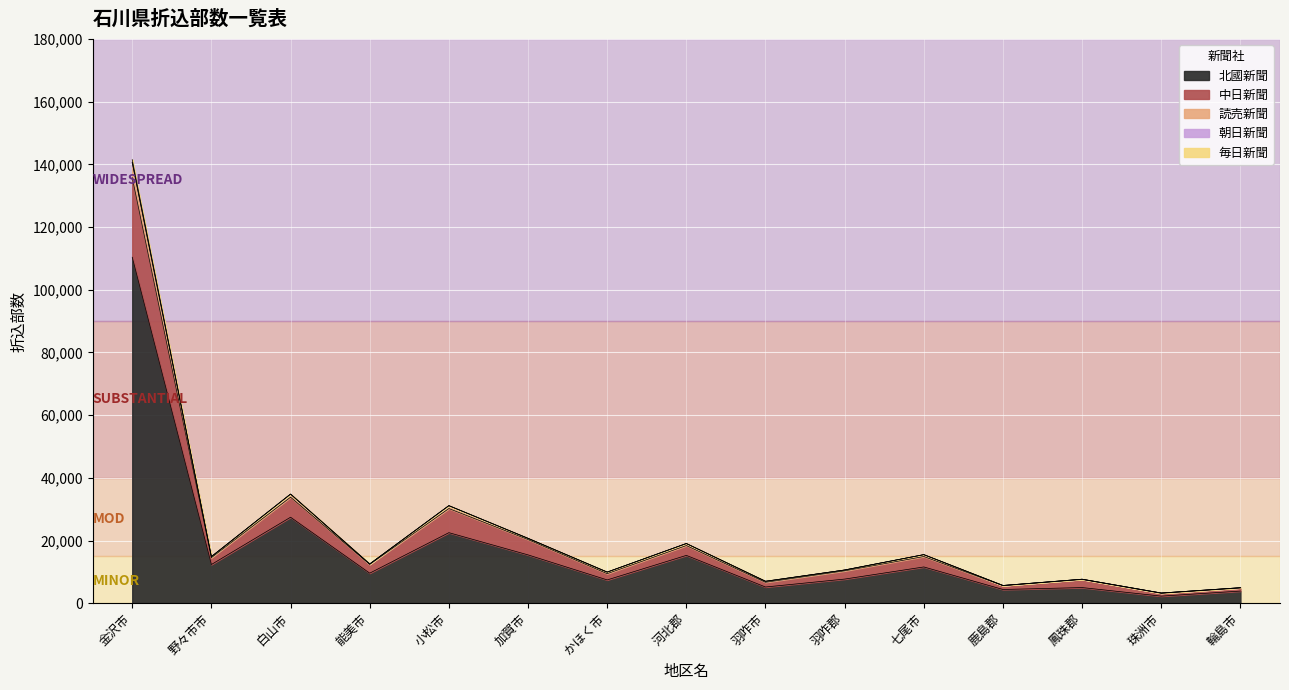

Where is 北國新聞 nearest to the value 56325?

白山市